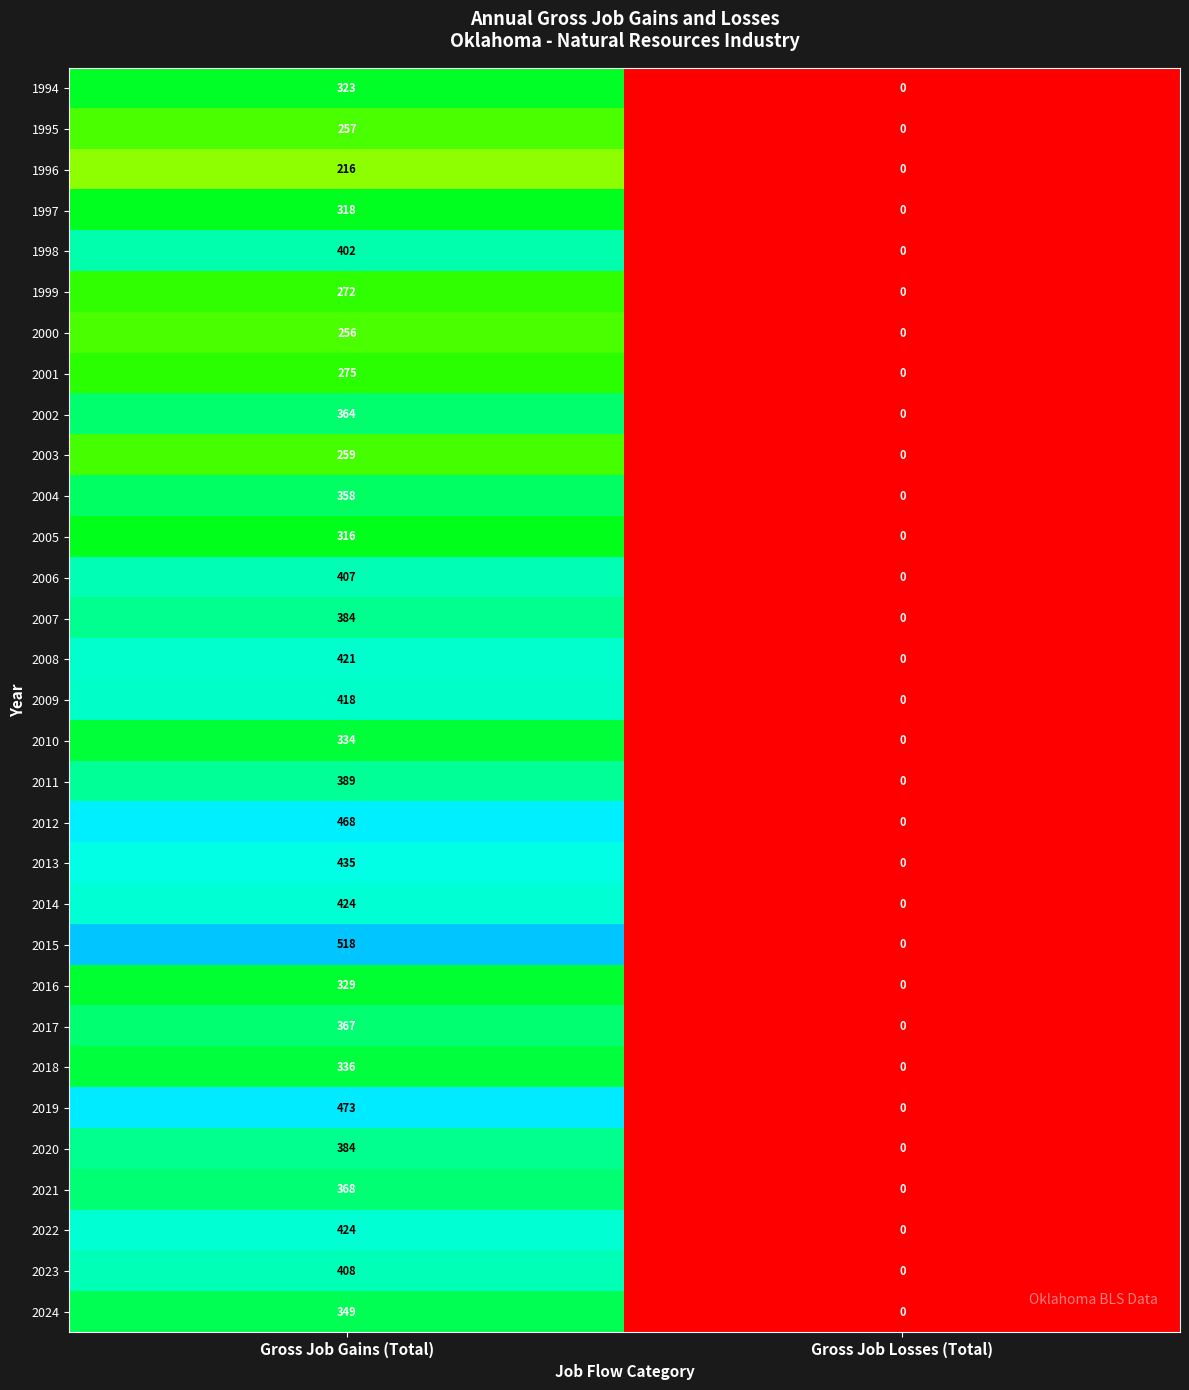

What is the average value of the 2019 series?

236